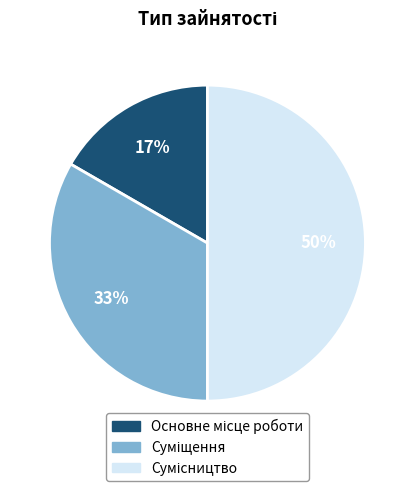

To the nearest percent, what is the average slice percentage?

33%